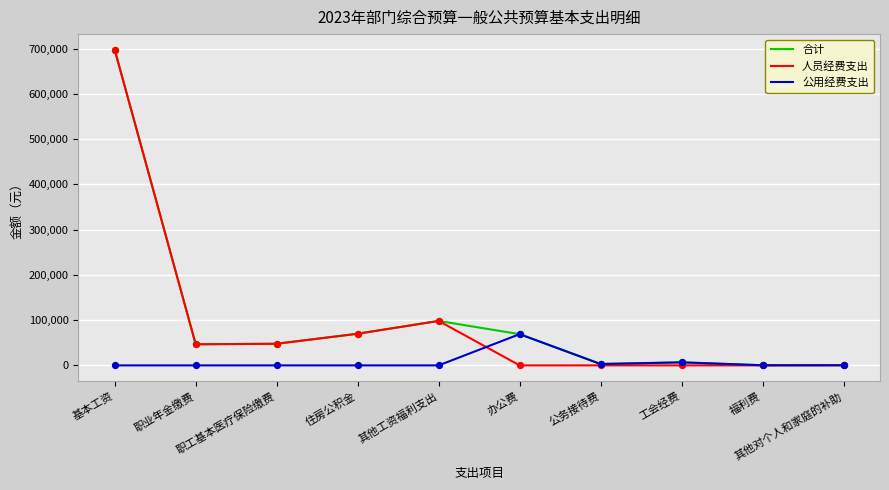

Which series has the widest spread of values?

人员经费支出